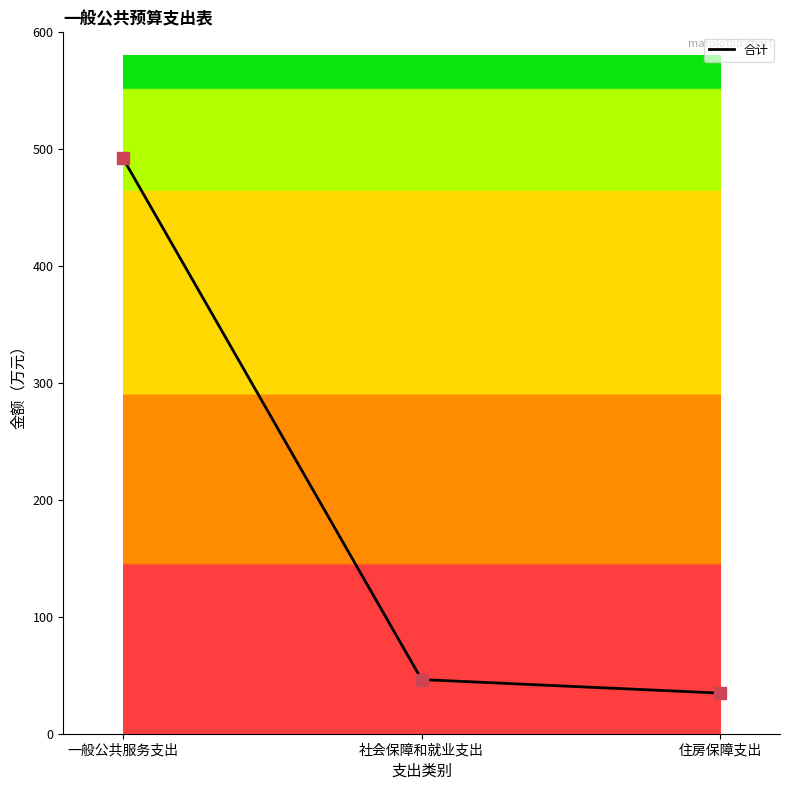

Approximately how many times larger is the value at 住房保障支出 compared to 一般公共服务支出?

0.1